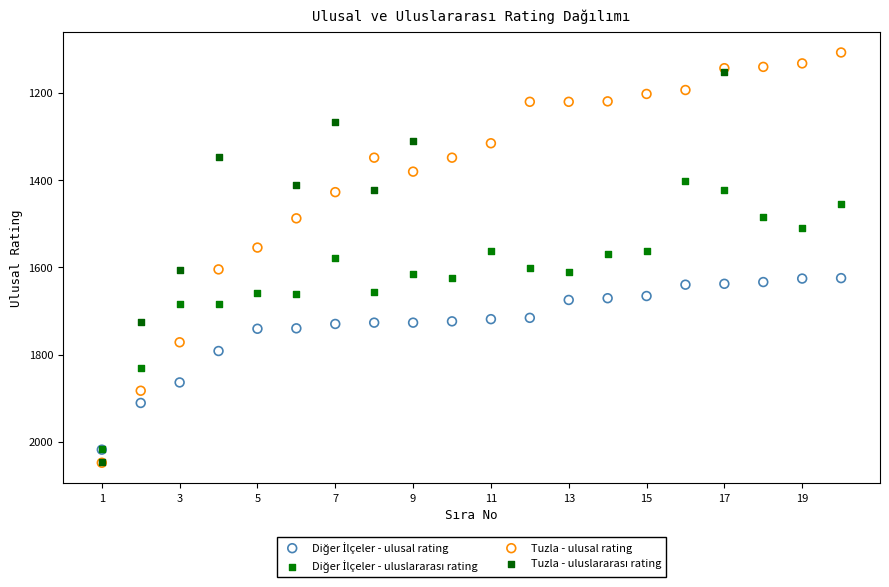

Which series reaches the minimum Y coordinate?

Tuzla - ulusal rating